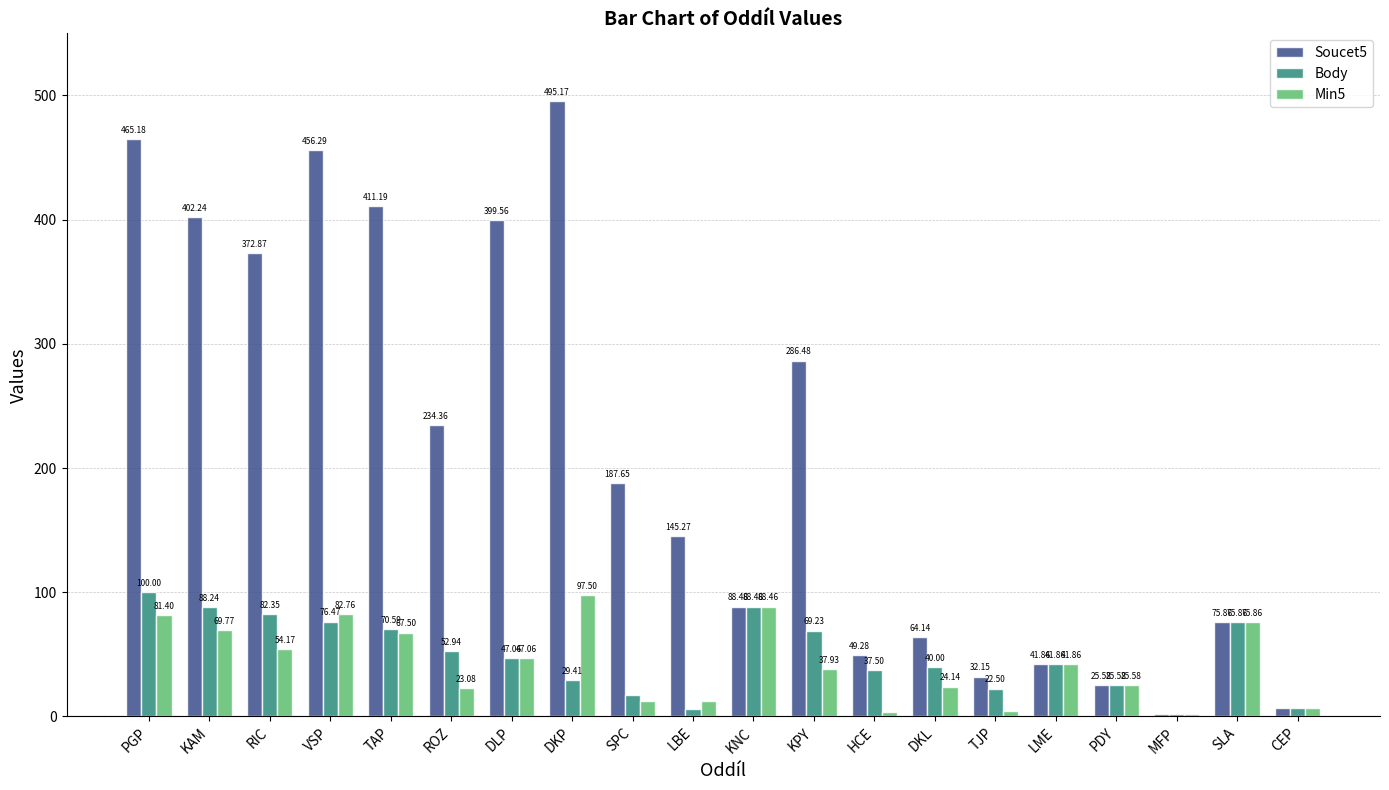

Rank the series by their maximum value, from lowest to highest.

Min5, Body, Soucet5